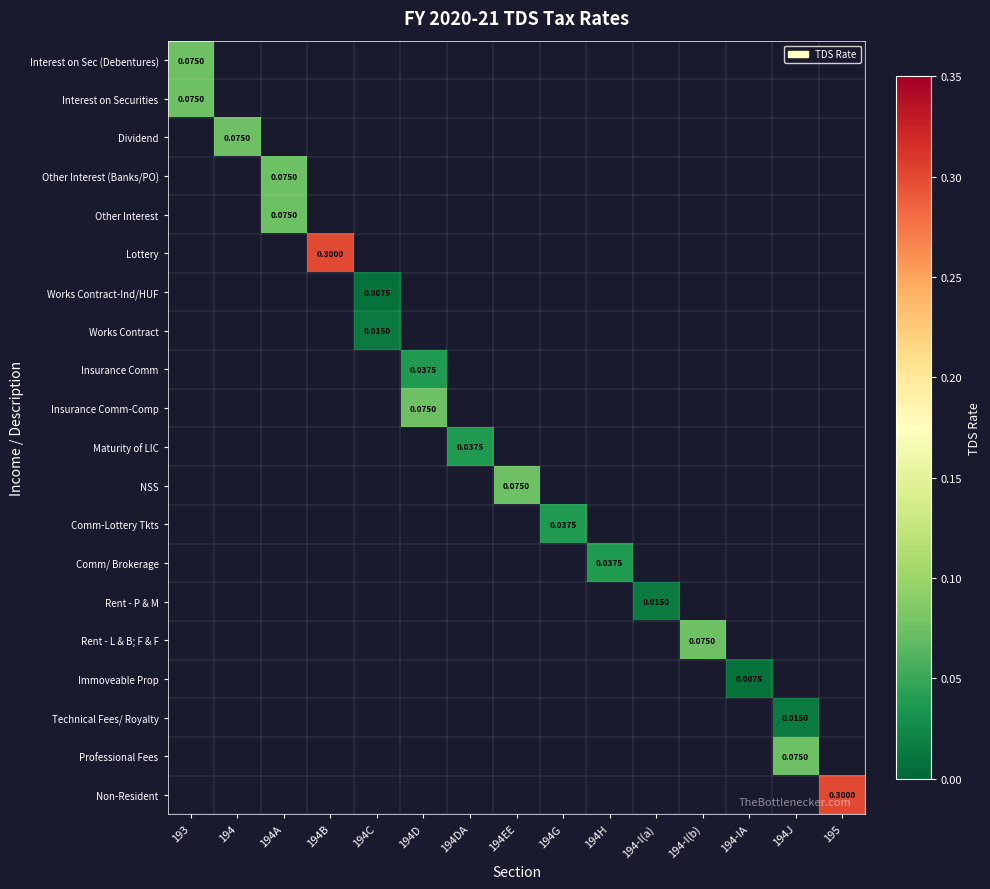

What is the greatest value displayed?

0.3